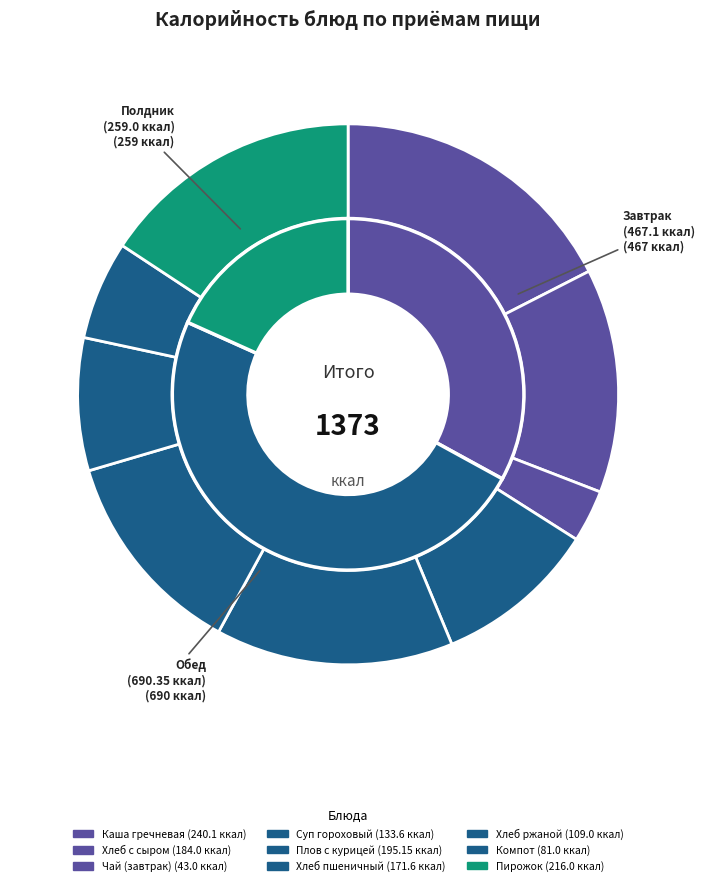

Between Плов с курицей and Пирожок с овощным фаршем, which is larger?

Пирожок с овощным фаршем